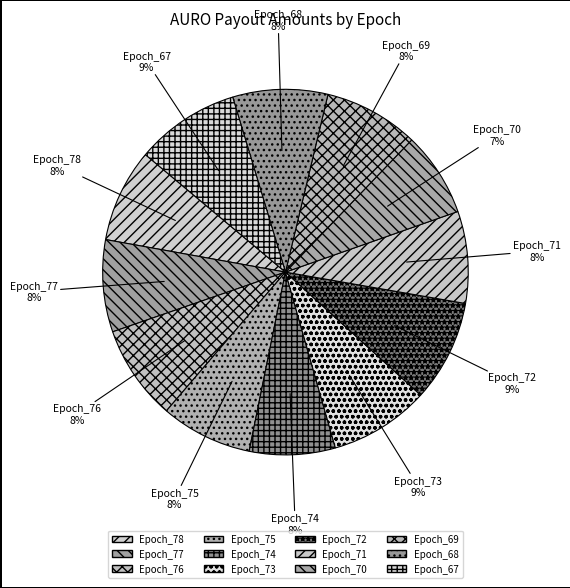

What is the smallest slice in the pie chart?

Epoch_70